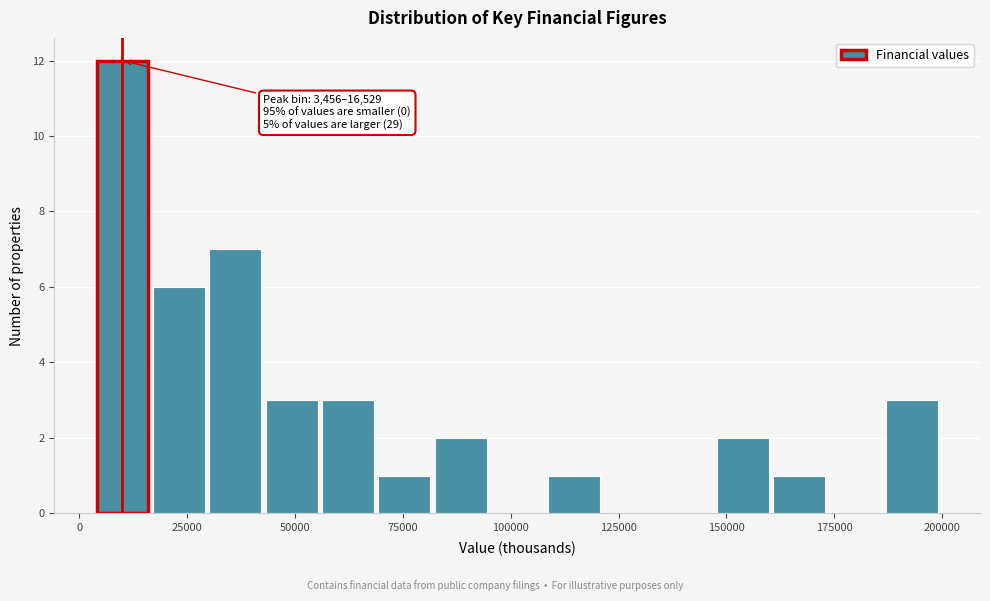

Around what value on the x-axis is the tallest bar? Give the approximate position of its centre, as read against the axis.

10000